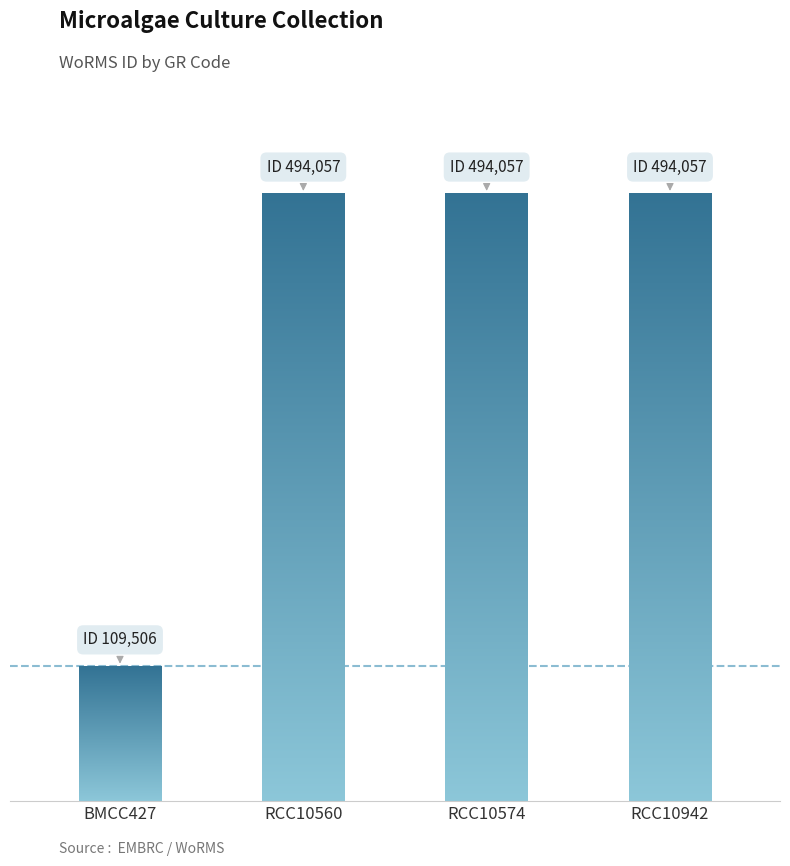

List the labels in order of value, largest first.

RCC10560, RCC10574, RCC10942, BMCC427